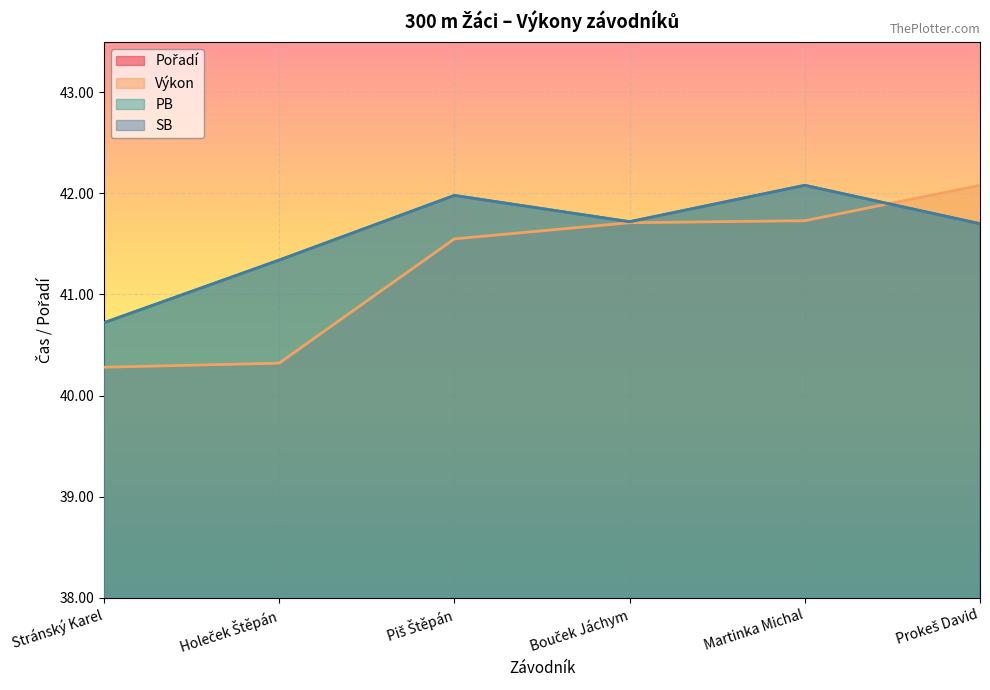

How many Pořadí values are between 2 and 5?

4